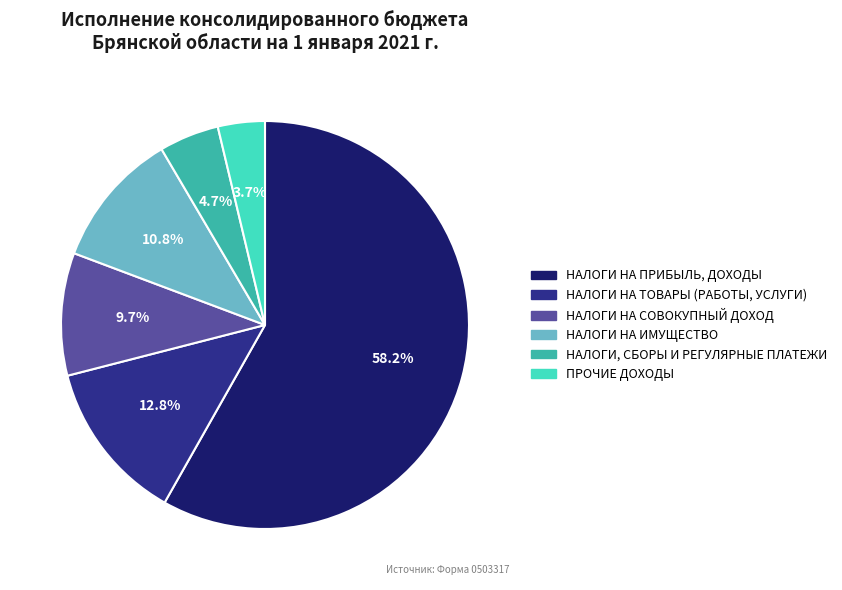

Between ПРОЧИЕ ДОХОДЫ and НАЛОГИ НА ПРИБЫЛЬ, ДОХОДЫ, which is larger?

НАЛОГИ НА ПРИБЫЛЬ, ДОХОДЫ